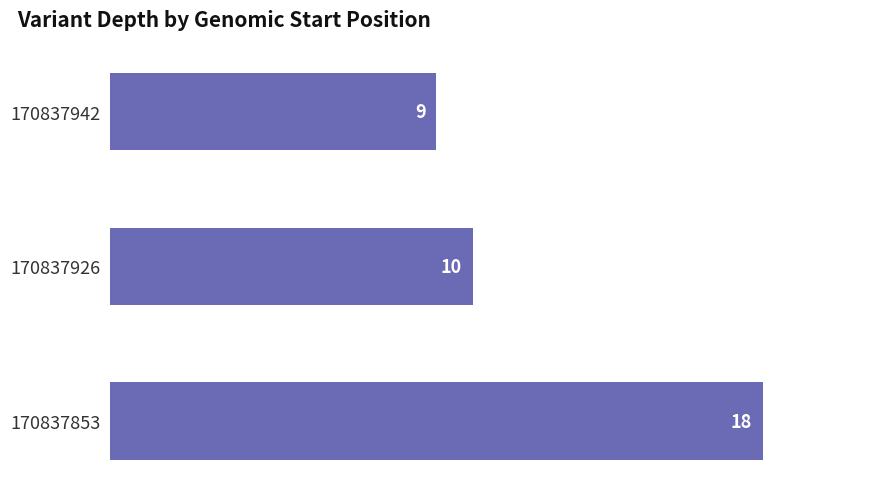

Between 170837926 and 170837942, which is larger?

170837926